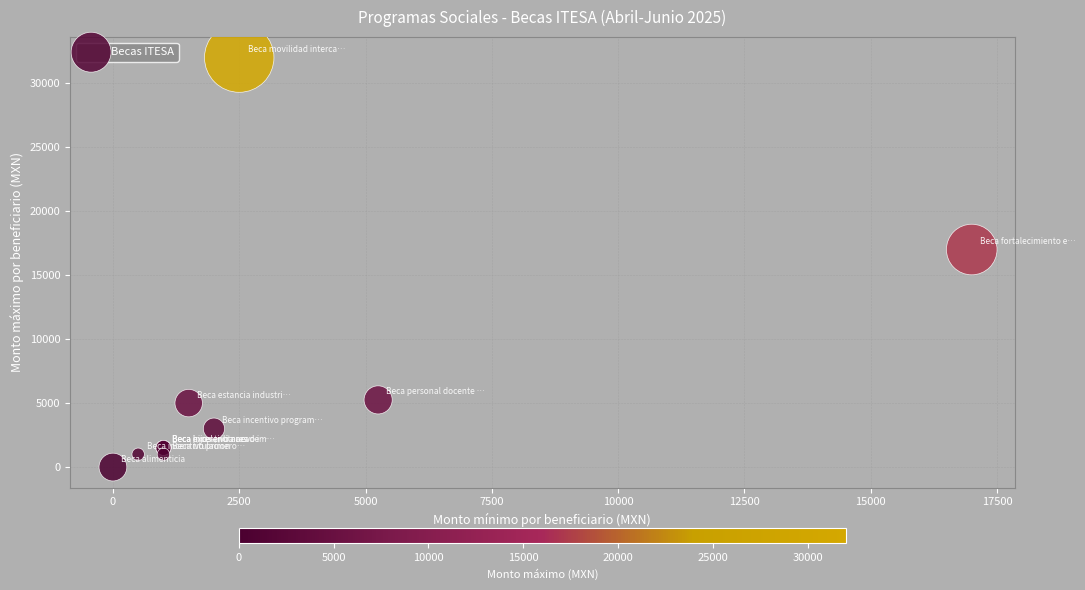

What Y value in the scatter plot is closest to 16000?

17000